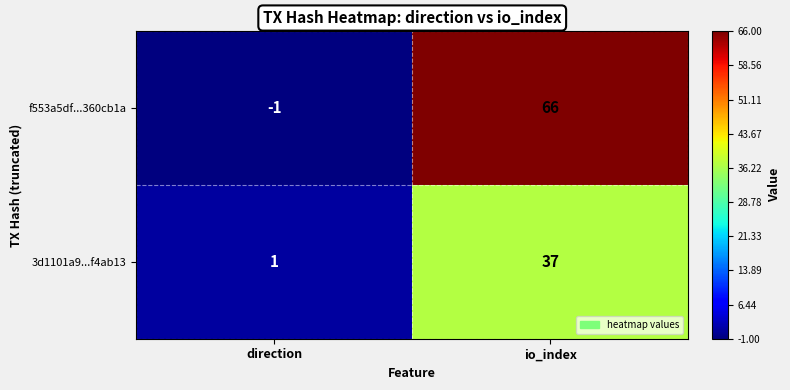

The f553a5df...360cb1a series shows 34 at io_index. True or false?

False